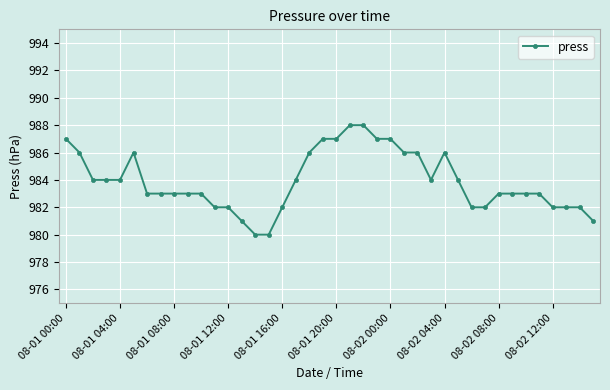

What is the minimum value shown in the chart?

980